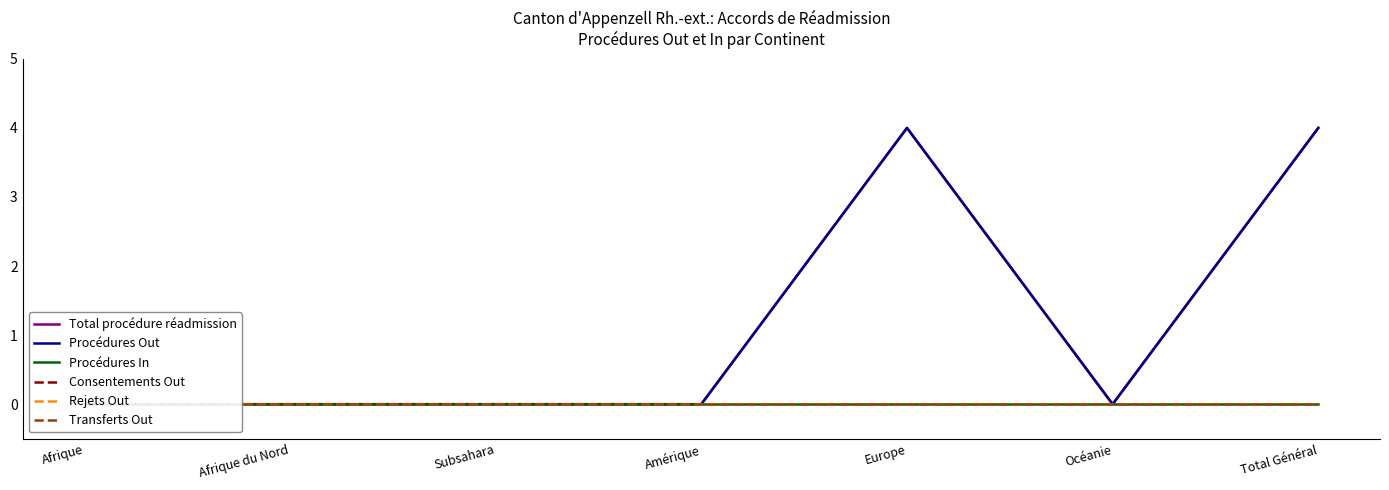

Is the value of Transferts Out at Total Général greater than the value of Consentements Out at Amérique?

No